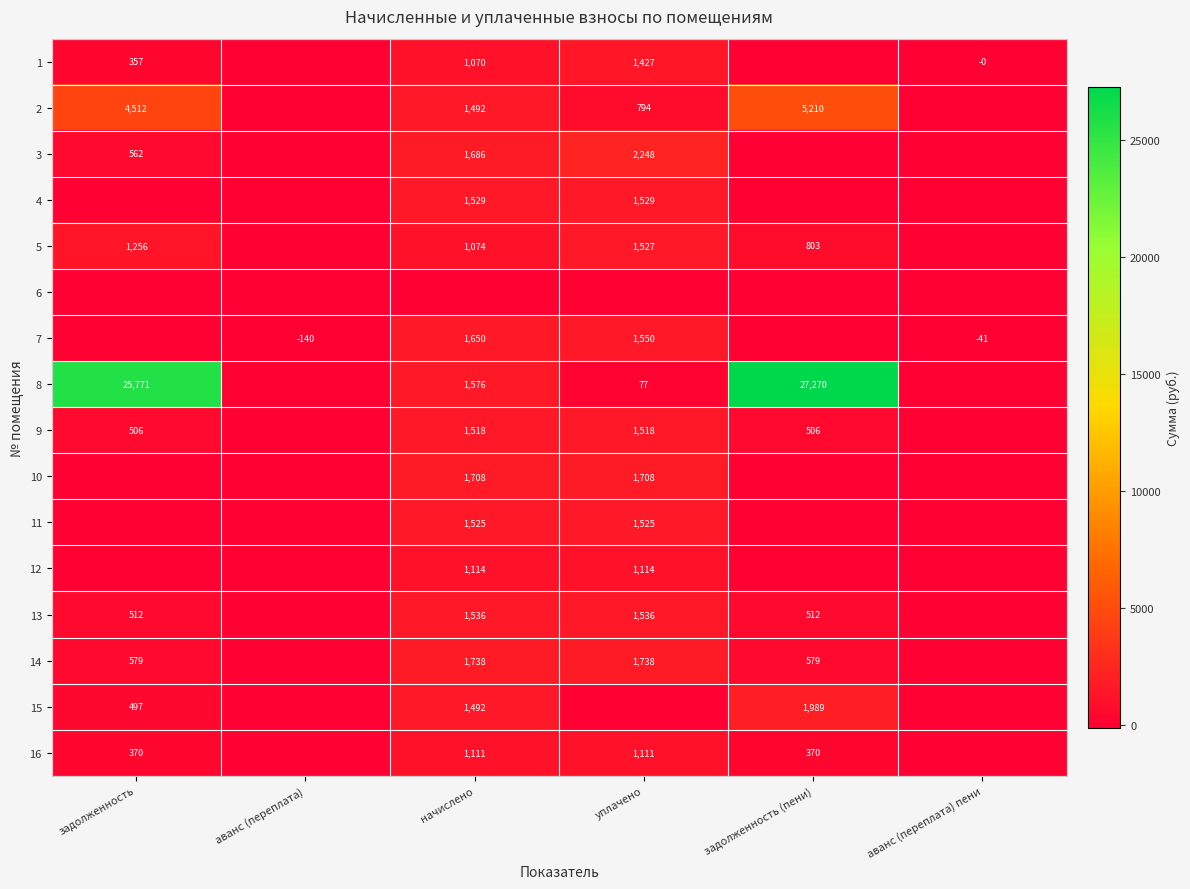

What is the spread (max minus min) of values at уплачено?

2248.5